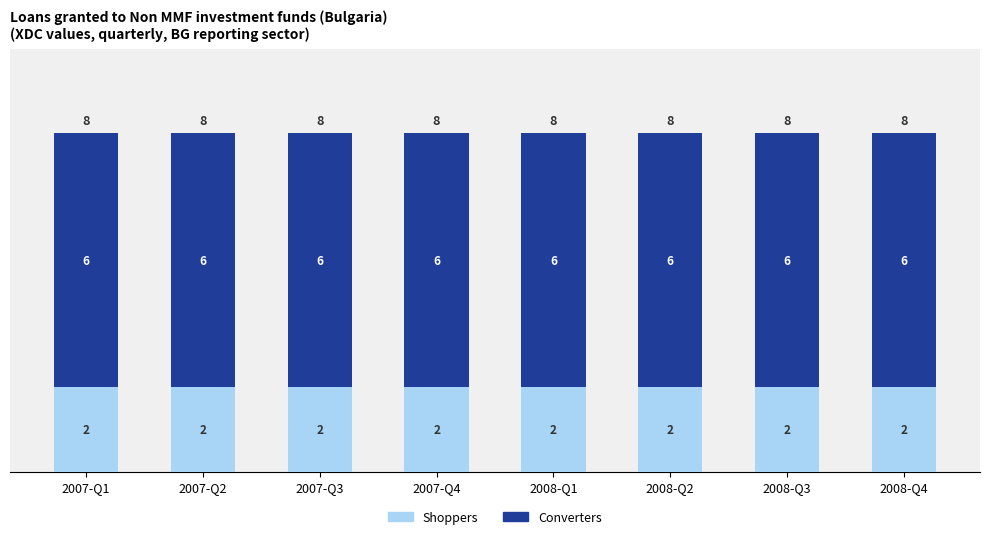

Is it true that Shoppers equals 2 at 2008-Q3?

True